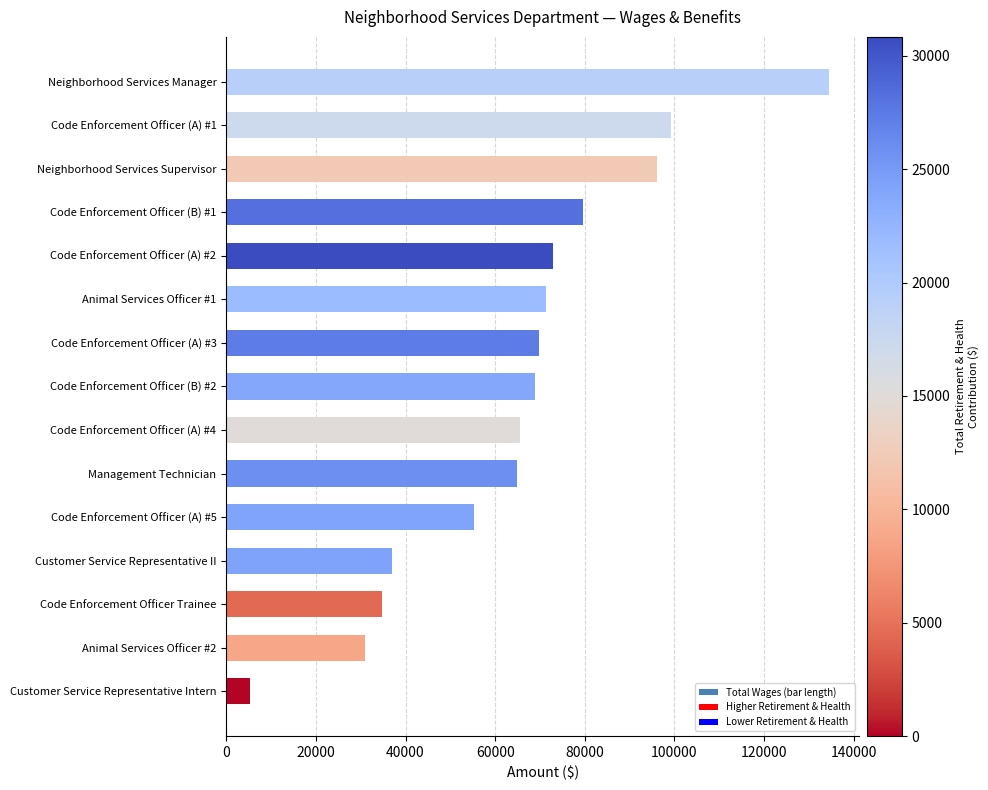

Between Code Enforcement Officer (A) #1 and Neighborhood Services Manager, which is larger?

Neighborhood Services Manager